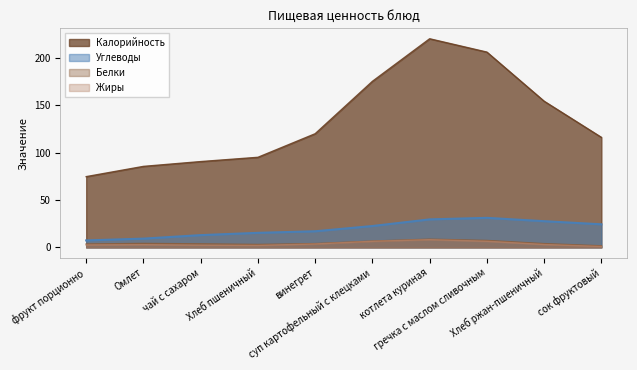

How many values in Белки are above zero?

8